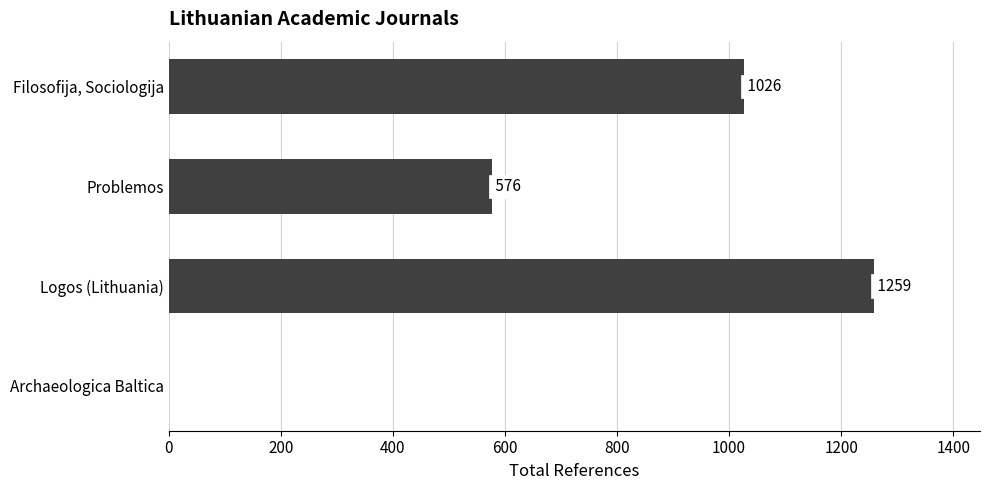

What is the change in value from Logos (Lithuania) to Archaeologica Baltica?

-1259